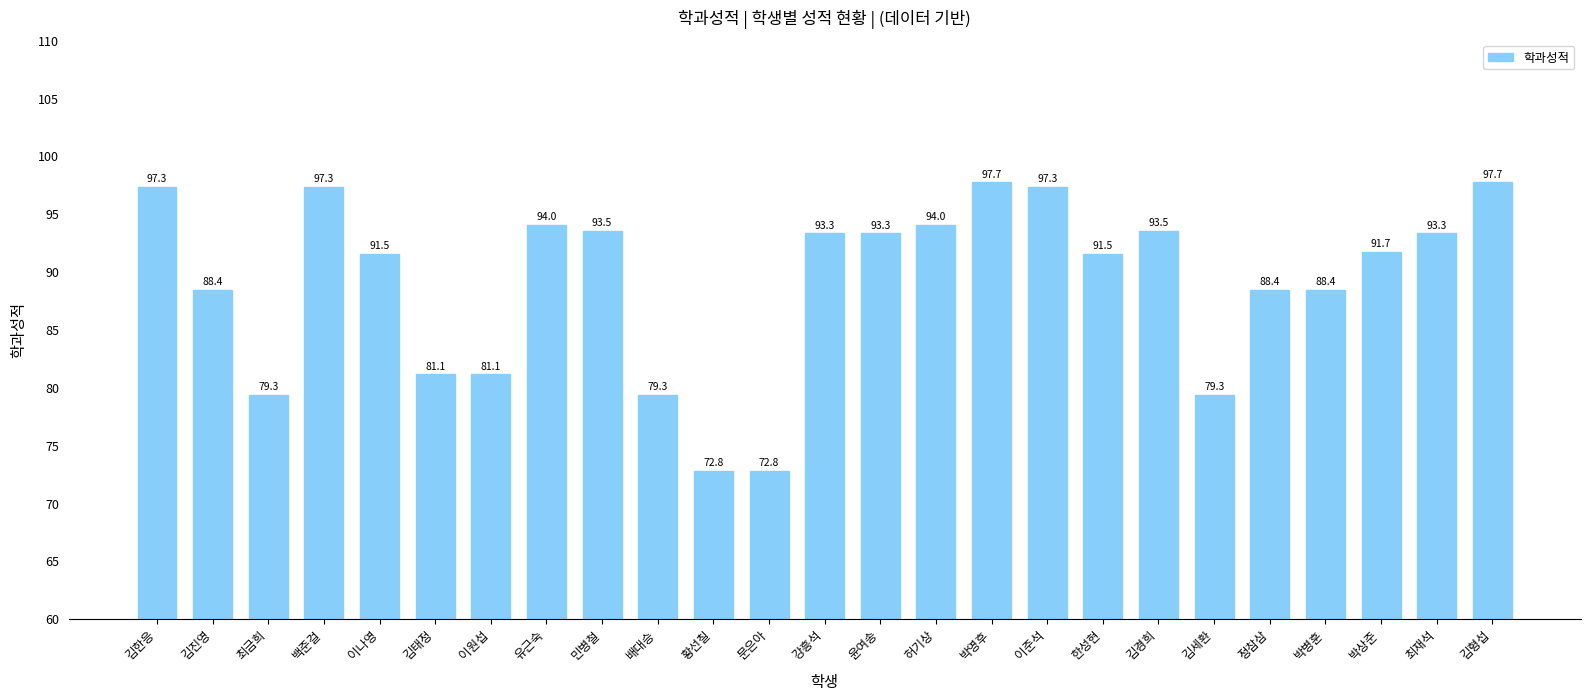

Where does the data first go above 91?

김한응